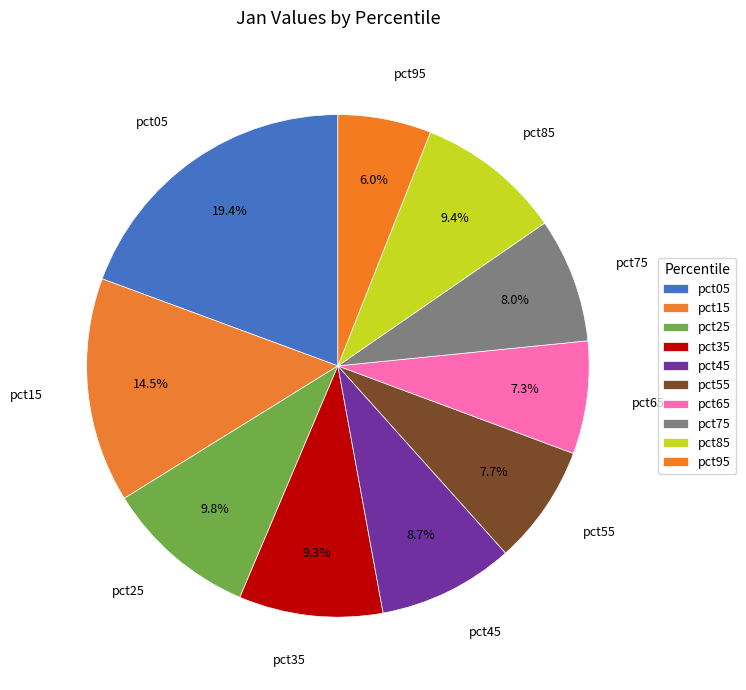

To the nearest percent, what portion does pct95 represent?

6%